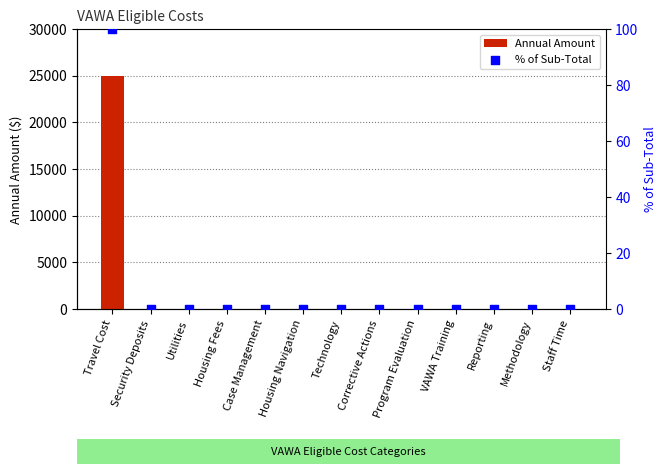

Which series has the largest total across all categories?

Annual Amount